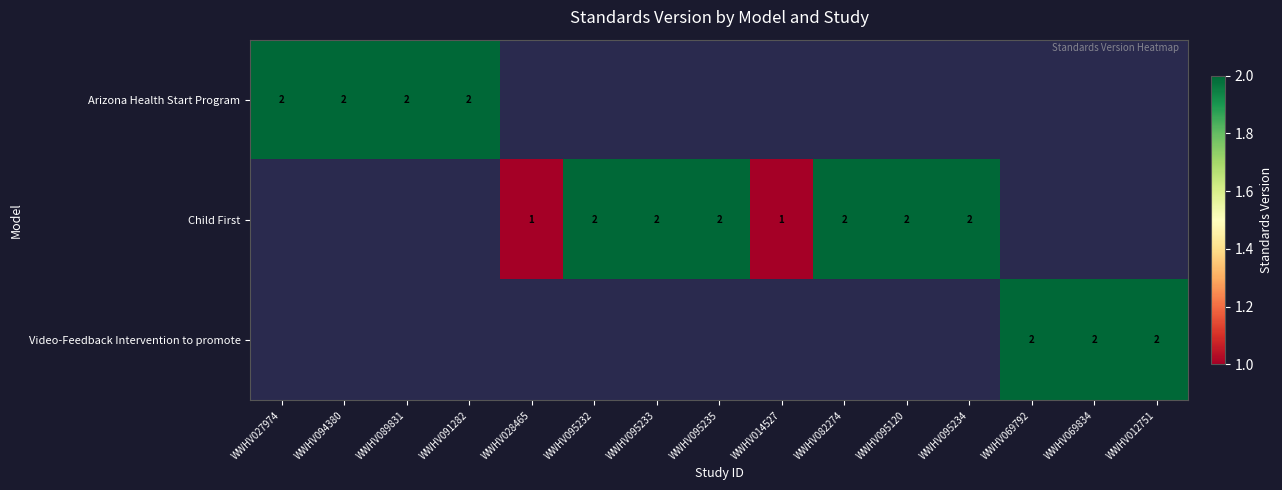

True or false: Arizona Health Start Program has a value of 3 at WWHV089831.

False